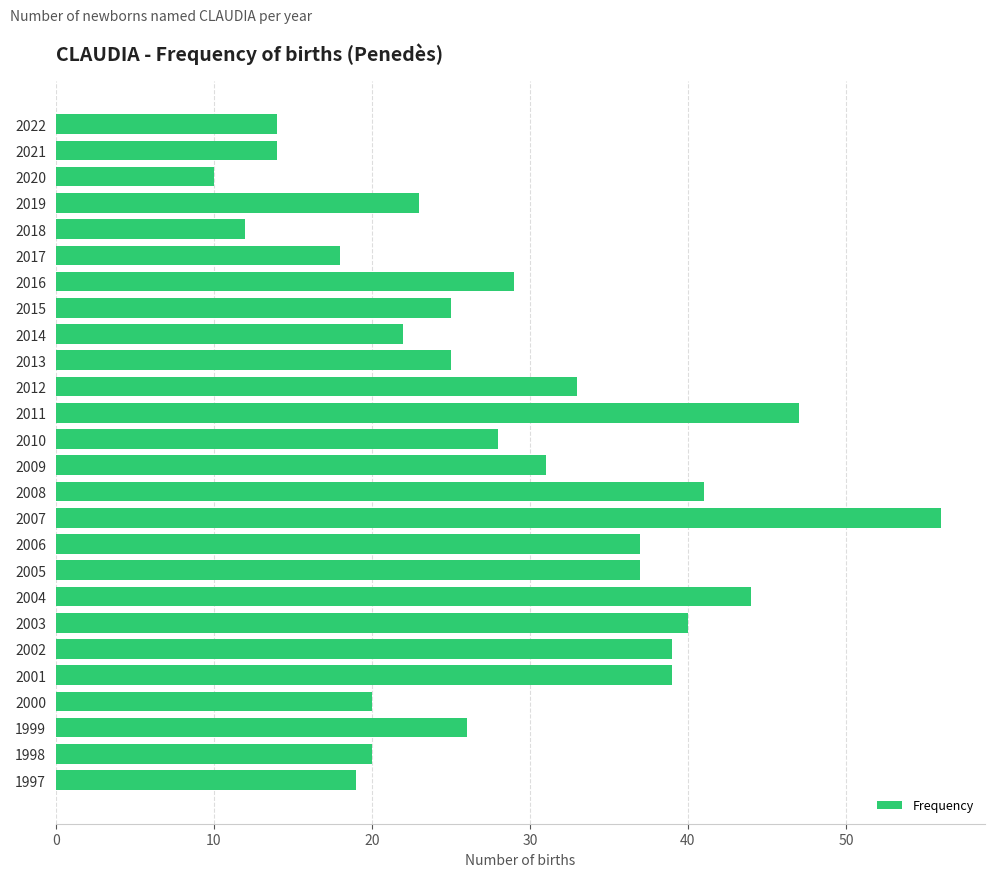

The value at 2022 is 14. True or false?

True